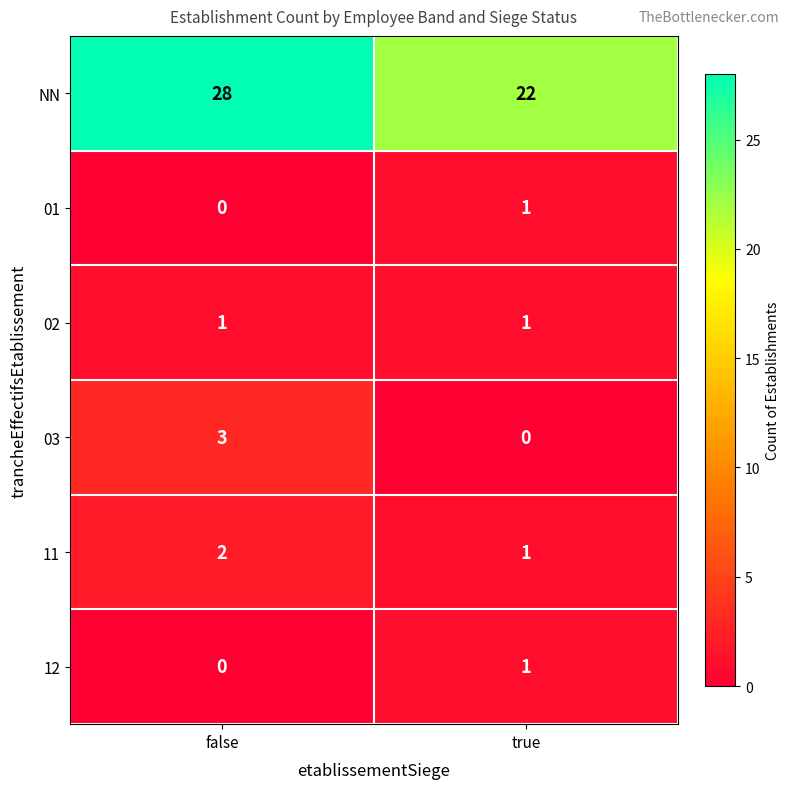

Which label corresponds to the largest value in the chart?

false